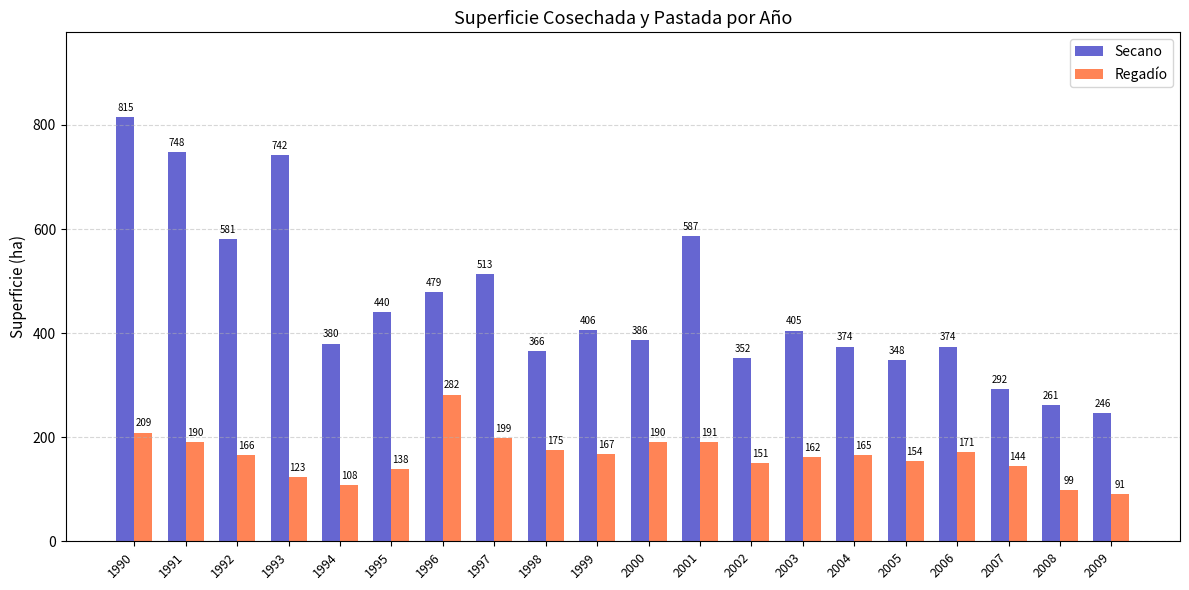

Which series changed the most between 2004 and 2006?

Regadío